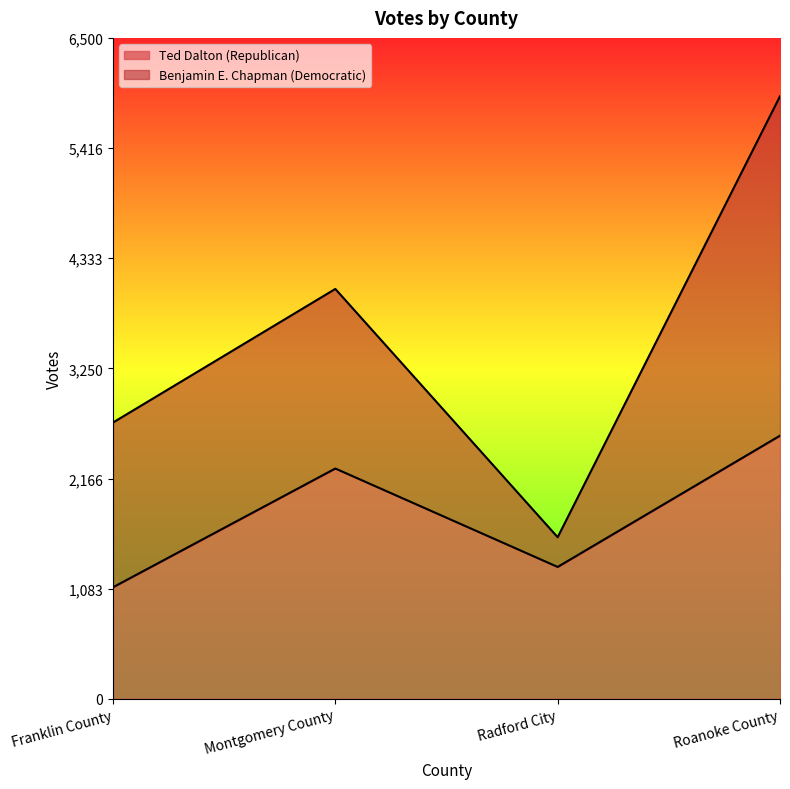

How many values exceed 2265?

1